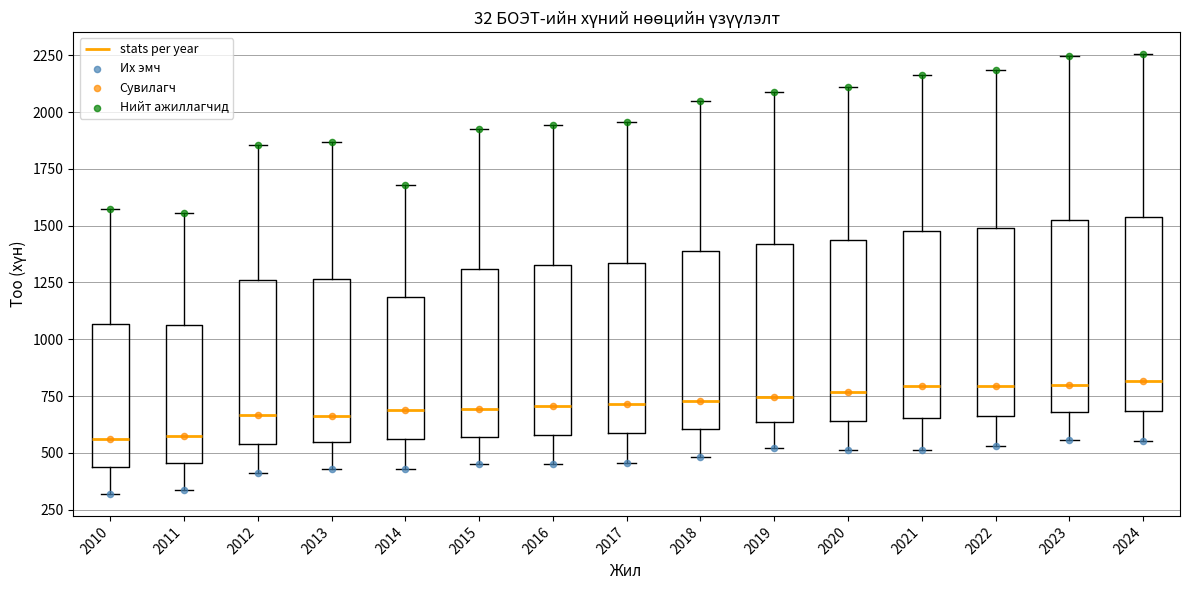

Reading left to right, transcribe this box plot: for each box, give where its median line is, the range the box spans, and where its two whiskers end, as read against the y-axis. The values are not printed on the chart, so give them approximately, as read against the axis.

2010: median 550, box 450 to 1050, whiskers 300 to 1550
2011: median 550, box 450 to 1050, whiskers 350 to 1550
2012: median 650, box 550 to 1250, whiskers 400 to 1850
2013: median 650, box 550 to 1250, whiskers 450 to 1850
2014: median 700, box 550 to 1200, whiskers 450 to 1700
2015: median 700, box 550 to 1300, whiskers 450 to 1950
2016: median 700, box 600 to 1350, whiskers 450 to 1950
2017: median 700, box 600 to 1350, whiskers 450 to 1950
2018: median 750, box 600 to 1400, whiskers 500 to 2050
2019: median 750, box 650 to 1400, whiskers 500 to 2100
2020: median 750, box 650 to 1450, whiskers 500 to 2100
2021: median 800, box 650 to 1500, whiskers 500 to 2150
2022: median 800, box 650 to 1500, whiskers 550 to 2200
2023: median 800, box 700 to 1500, whiskers 550 to 2250
2024: median 800, box 700 to 1550, whiskers 550 to 2250